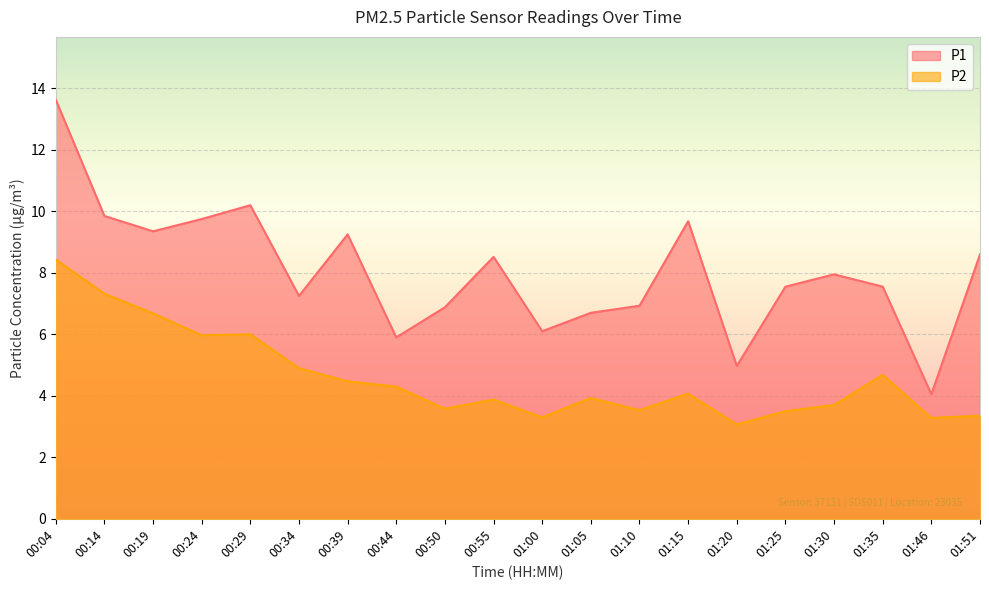

True or false: P2 has more than 0 interior local peaks.

True